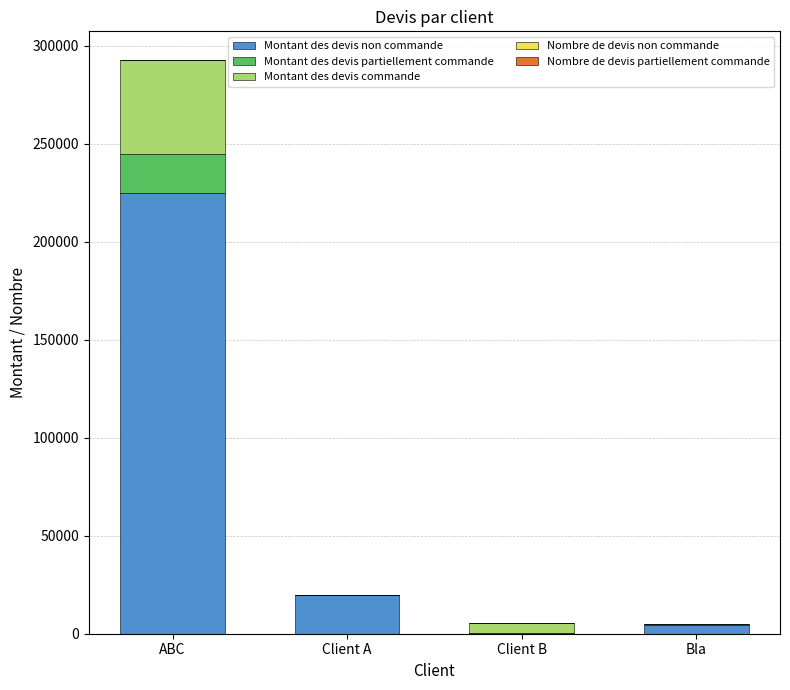

True or false: Montant des devis non commande has a value of 19641.0 at Client A.

True